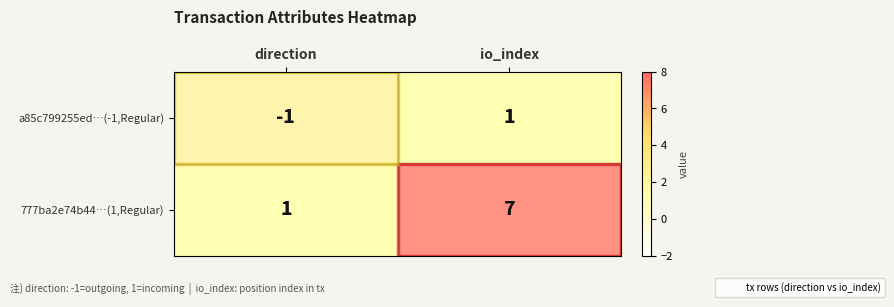

Rank the series at direction from highest to lowest value.

777ba2e74b44…(1,Regular), a85c799255ed…(-1,Regular)